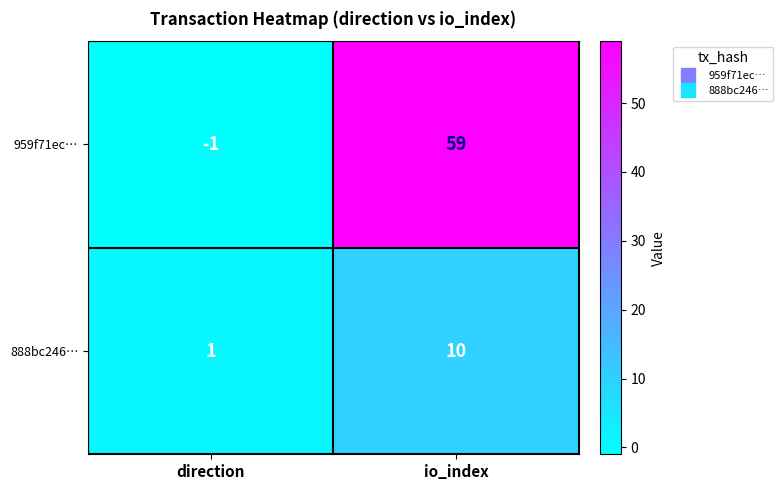

Which series has the largest range (max minus min)?

959f71ec…